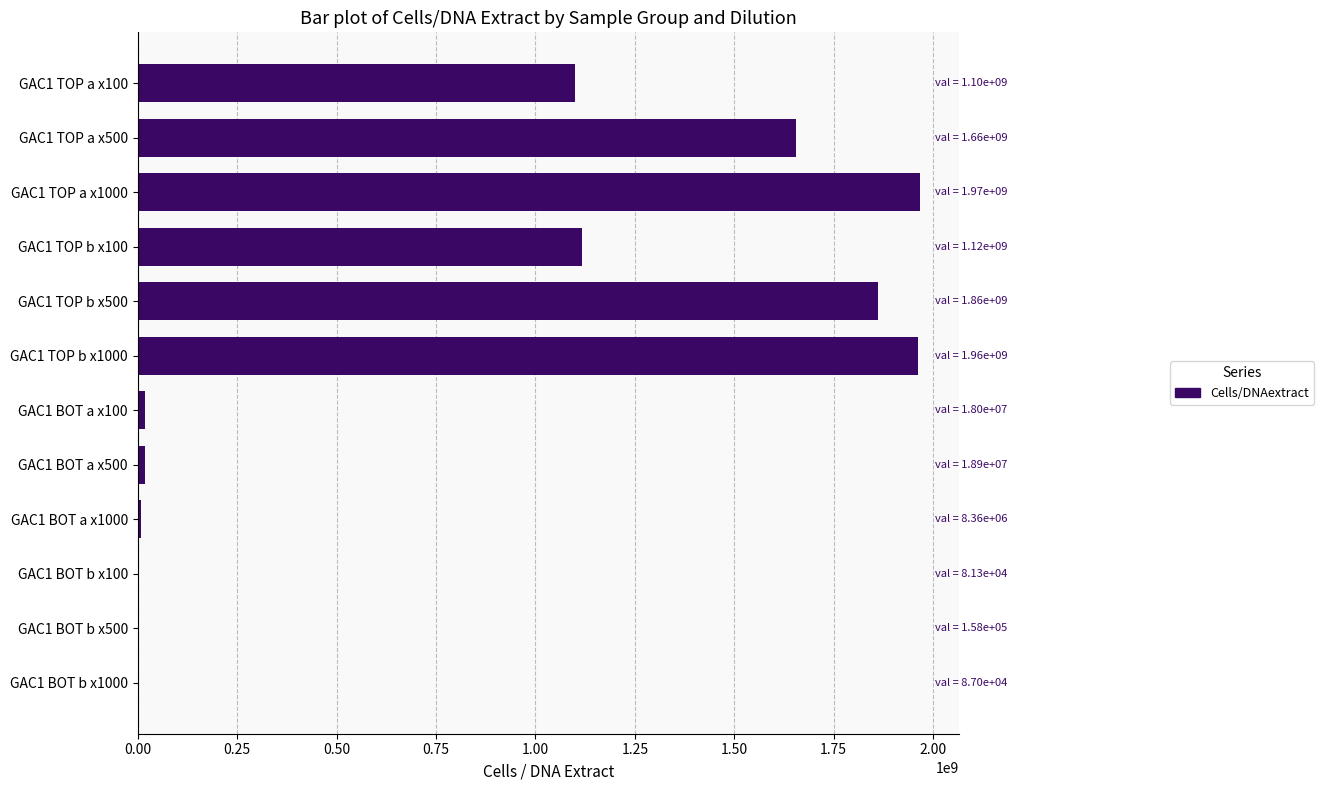

Are the bars horizontal?

Yes